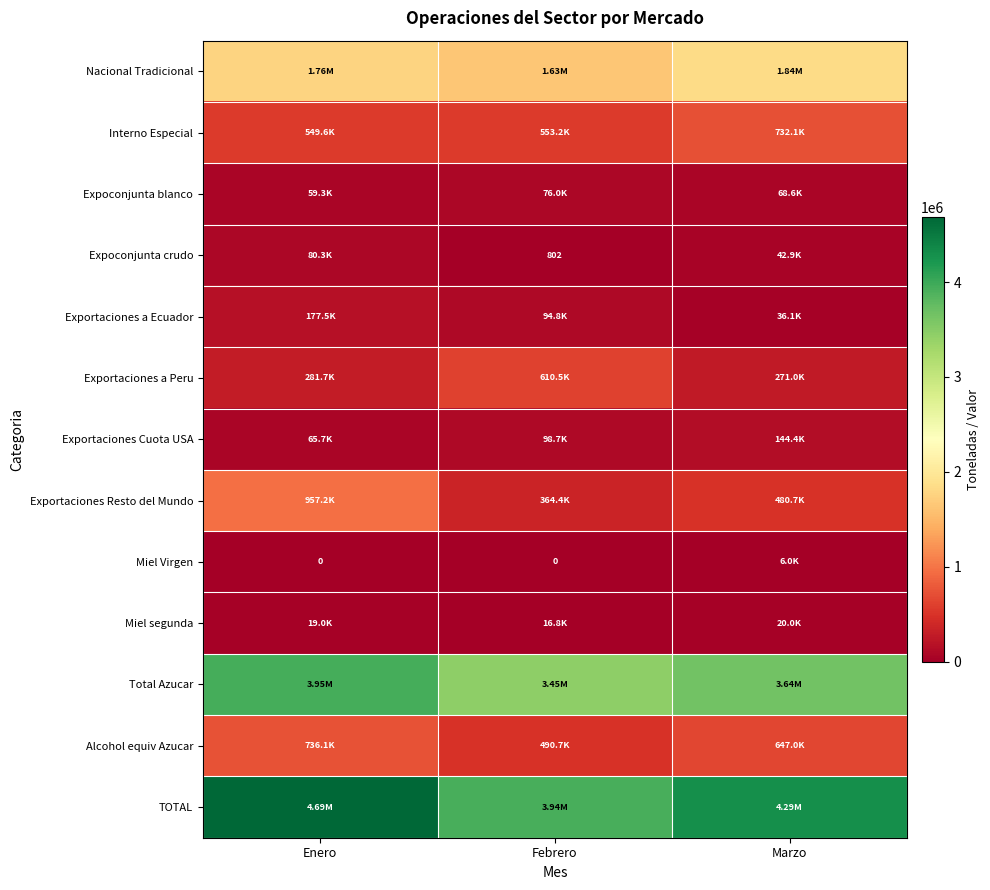

Which series has the largest range (max minus min)?

TOTAL